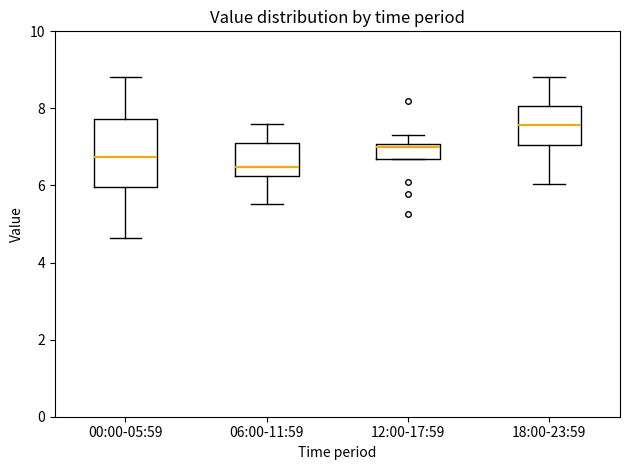

Where is the lower edge of the box for 18:00-23:59 on the y-axis? The values are not printed on the chart, so give them approximately, as read against the axis.

7.0